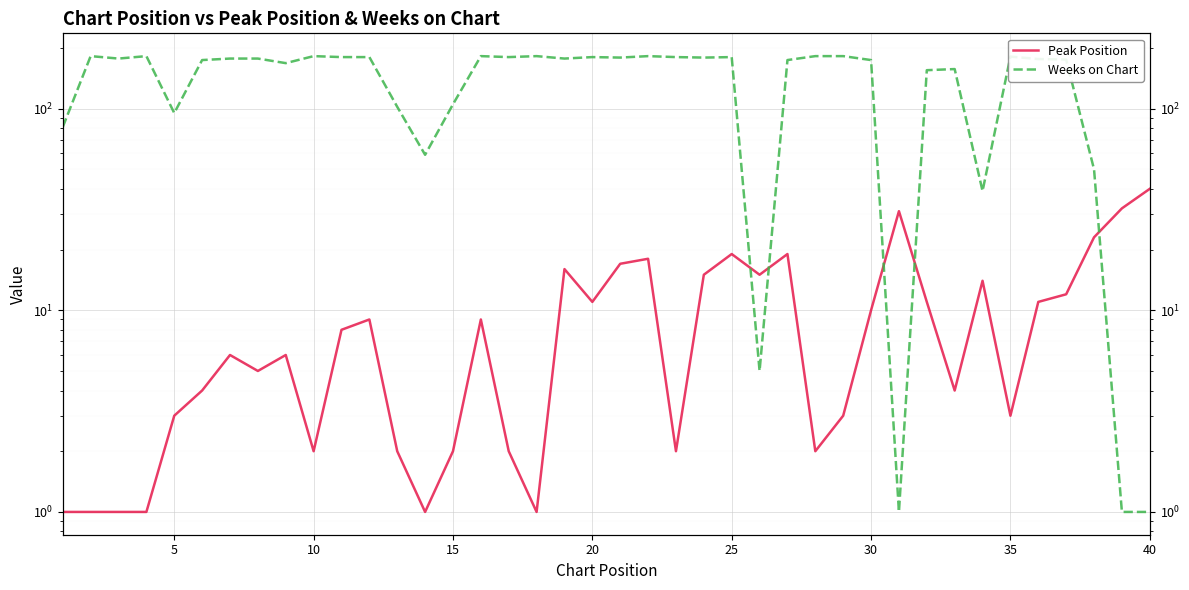

How many interior local peaks does the Weeks on Chart series have?

10